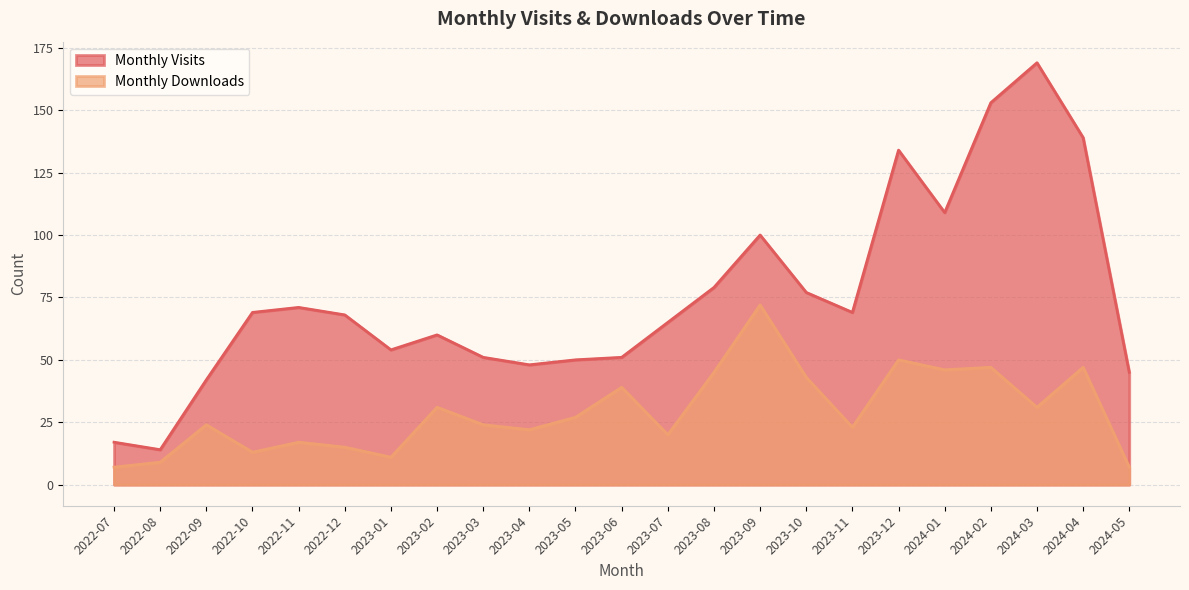

What is the total value across all series at 2022-09?

66